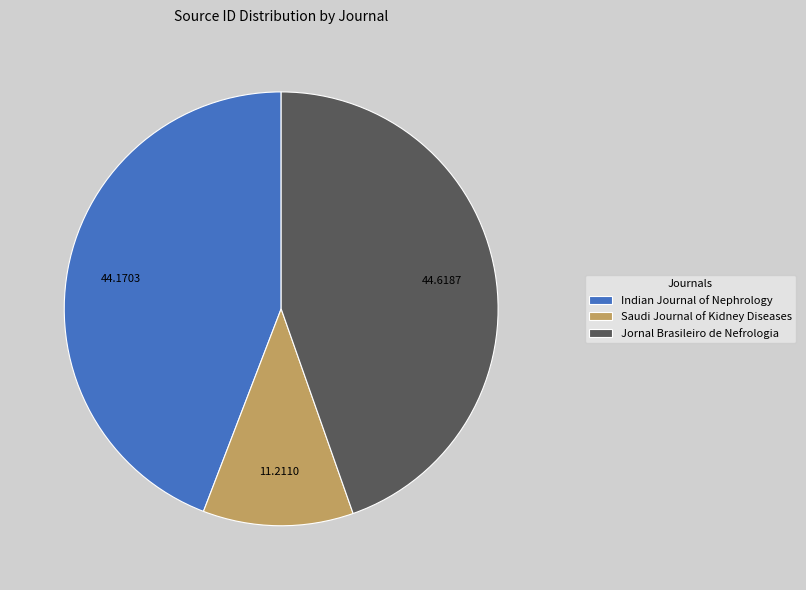

Combined, do Saudi Journal of Kidney Diseases and Indian Journal of Nephrology account for over 50%?

Yes